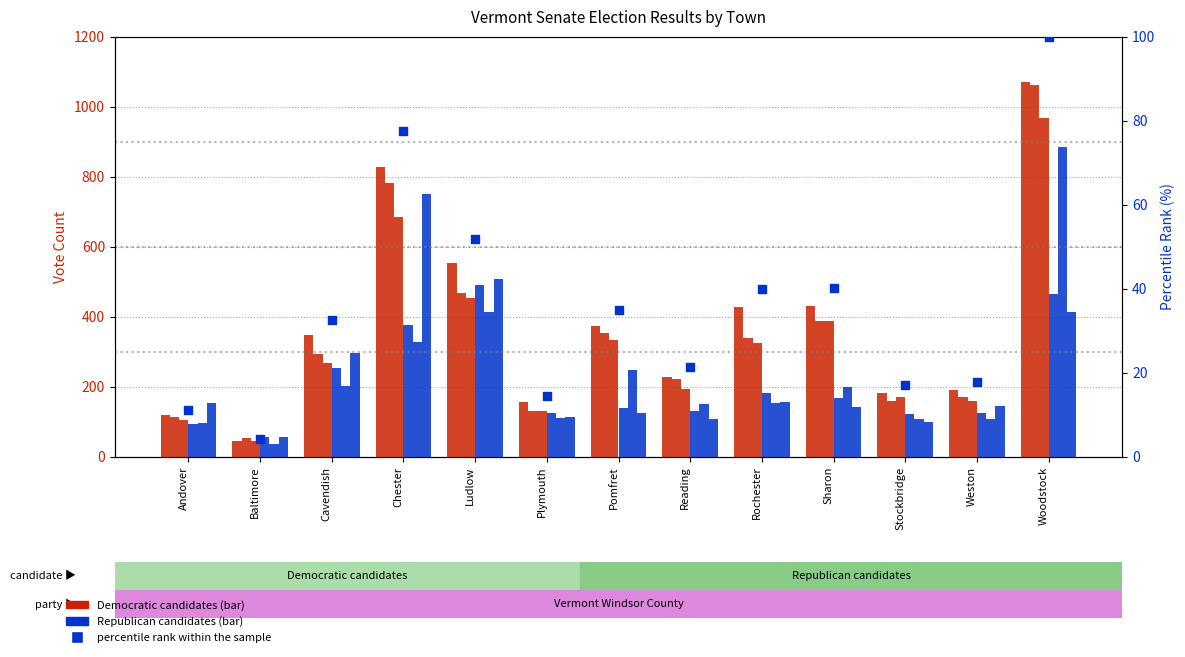

What is the total value across all series at Pomfret?

1573